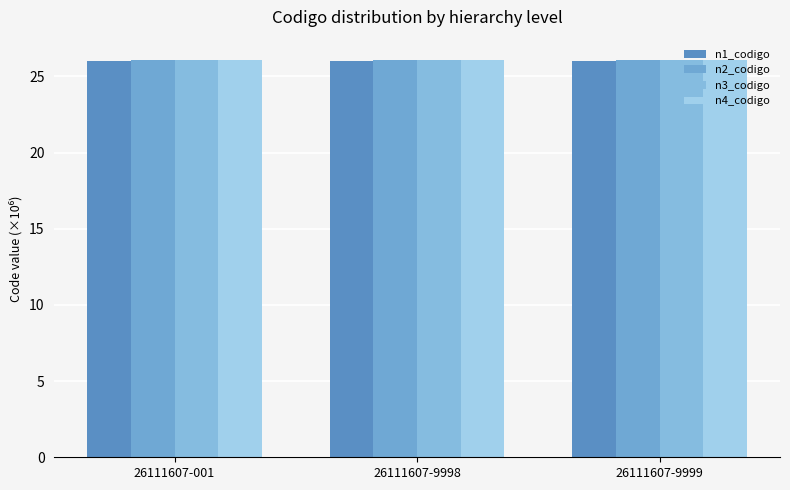

Are the bars horizontal?

No